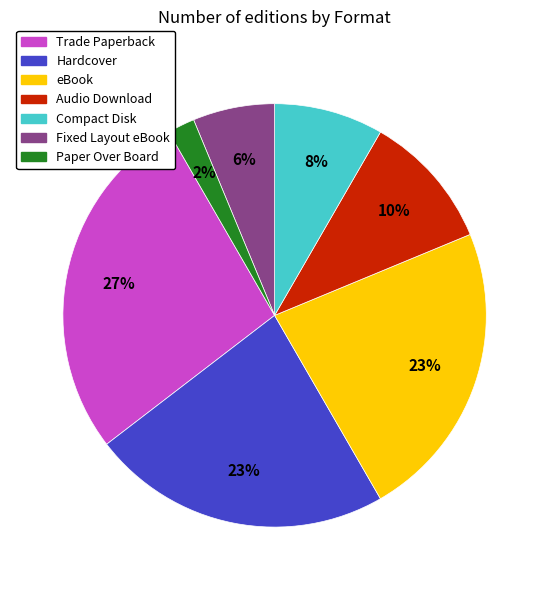

To the nearest percent, what is the difference between the largest and smallest slice percentages?

25%